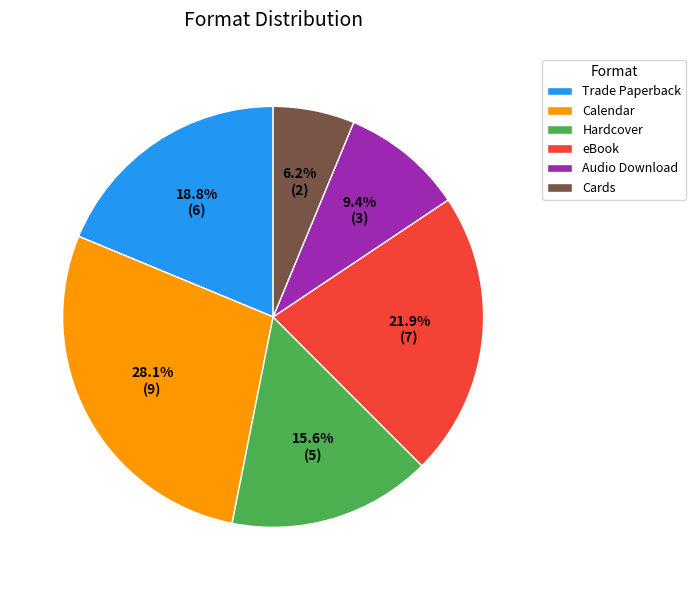

Rank the categories by value from highest to lowest.

Calendar, eBook, Trade Paperback, Hardcover, Audio Download, Cards